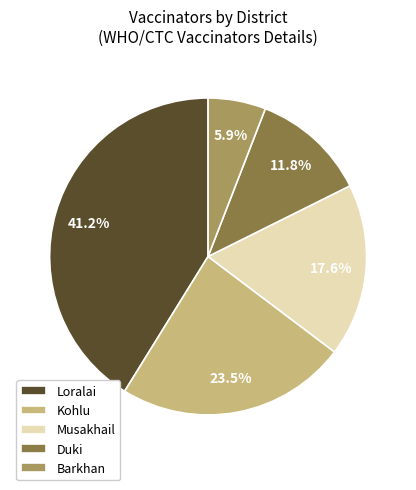

Is Duki the majority of the pie?

No